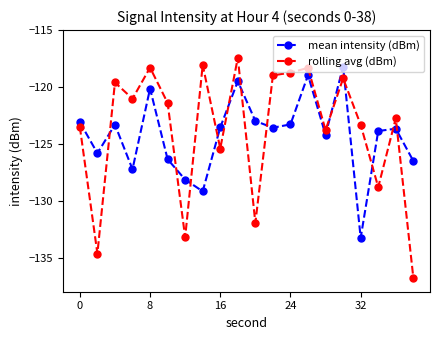

What is the average value of the rolling avg (dBm) series?

-123.8